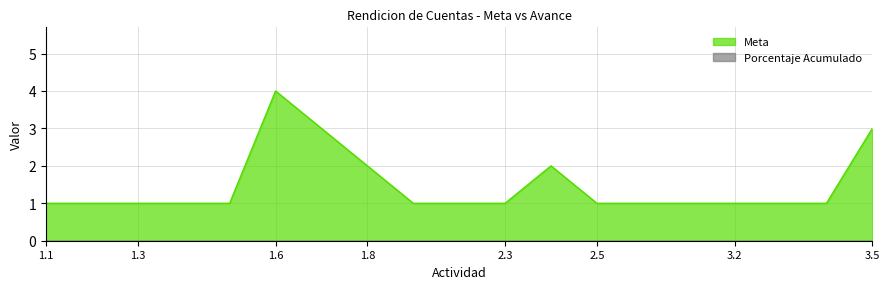

Rank the categories by value from highest to lowest.

1.6, 1.7, 3.5, 1.8, 2.4, 1.1, 1.2, 1.3, 1.4, 1.5, 2.1, 2.2, 2.3, 2.5, 2.6, 3.1, 3.2, 3.3, 3.4